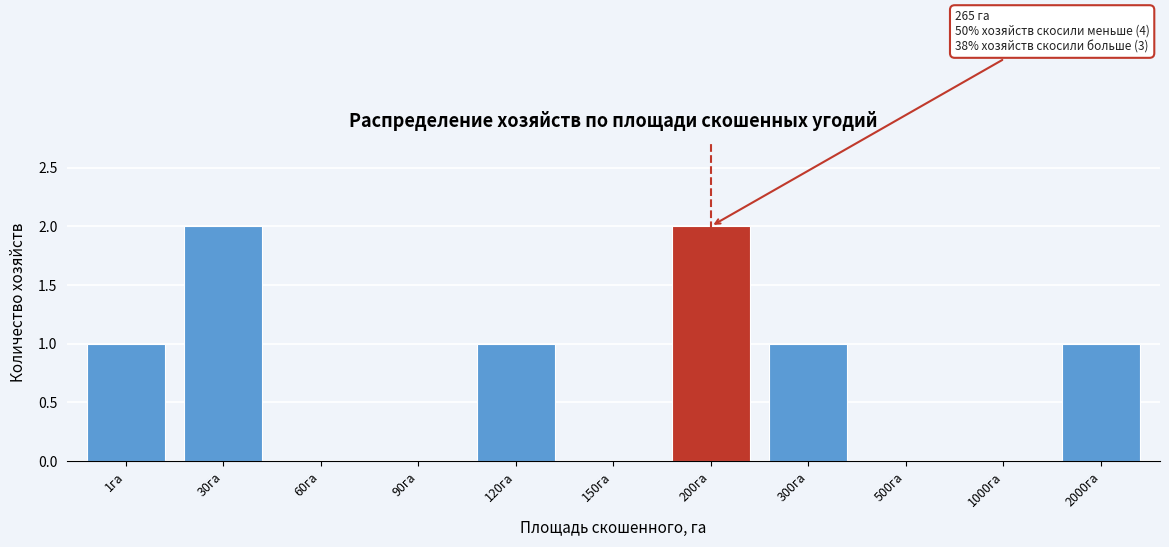

Reading left to right, what are all the values shown in this chart?

1га=1	30га=2	60га=0	90га=0	120га=1	150га=0	200га=2	300га=1	500га=0	1000га=0	2000га=1